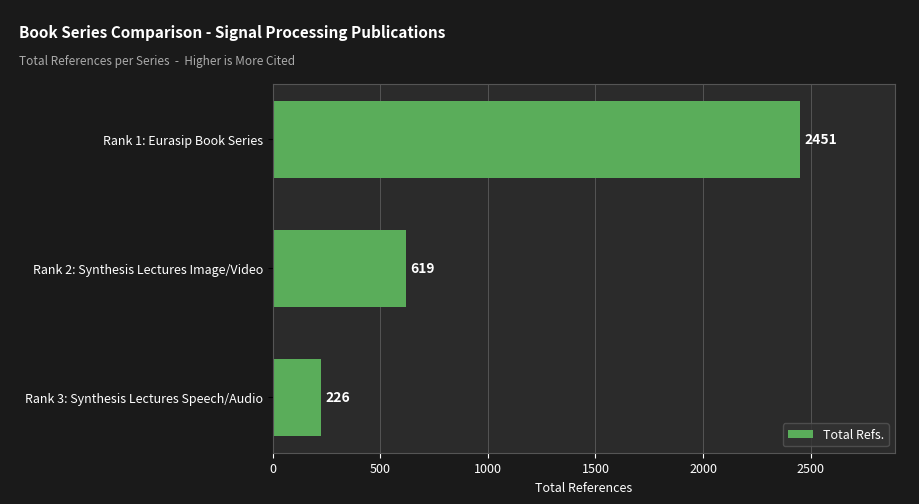

Reading bottom to top, extract all data points from this chart.

226	619	2451